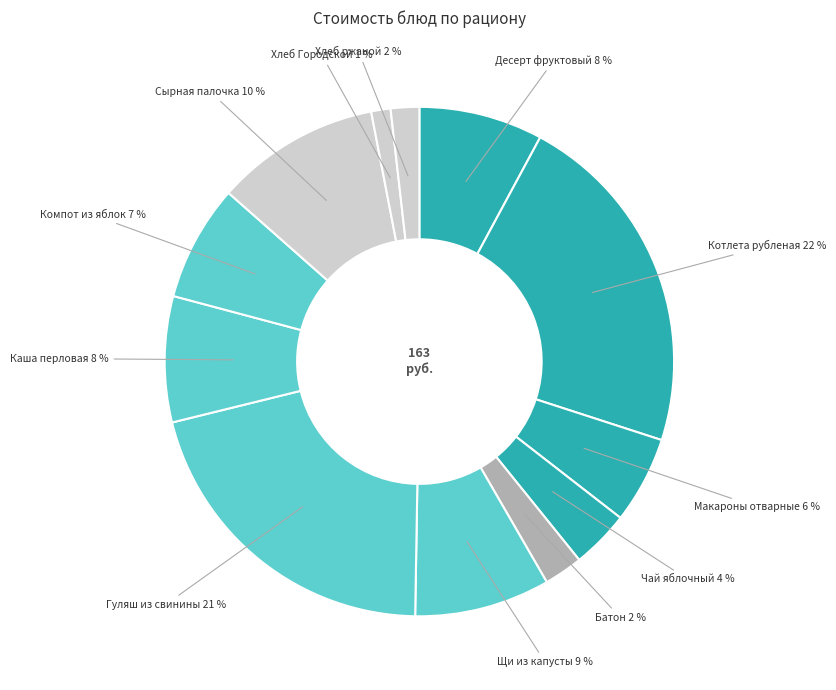

Does any single category account for the majority?

No